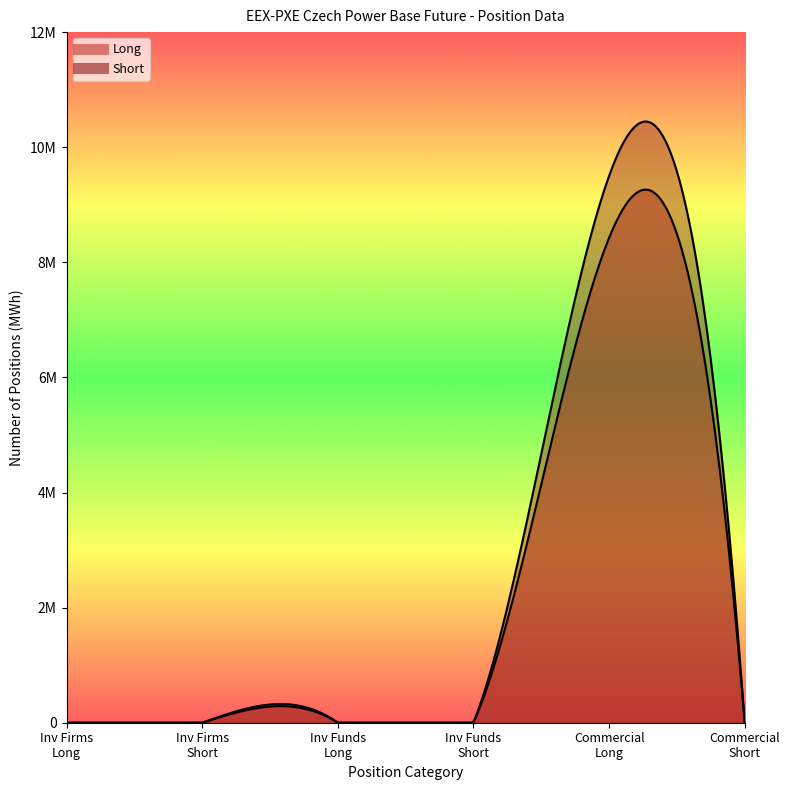

True or false: Long has more than 0 points higher than both neighbors.

True